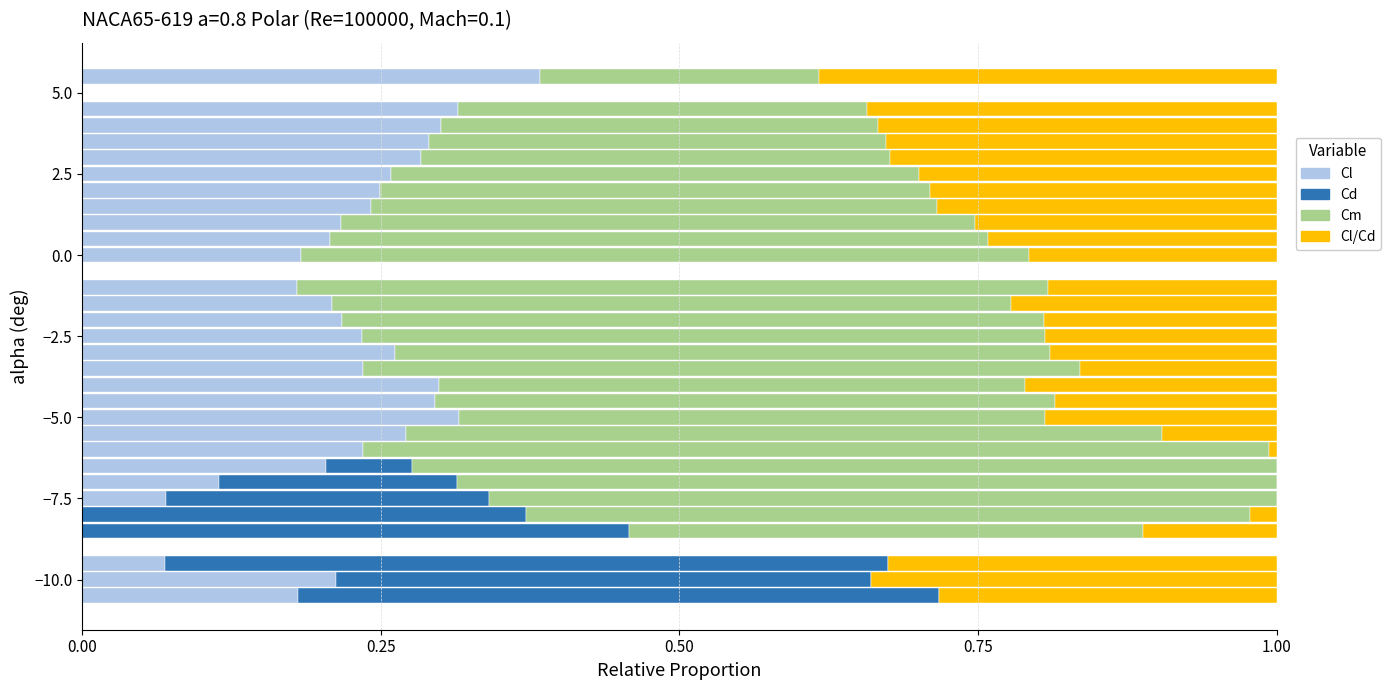

How many Cd values are between 0 and 1?

30